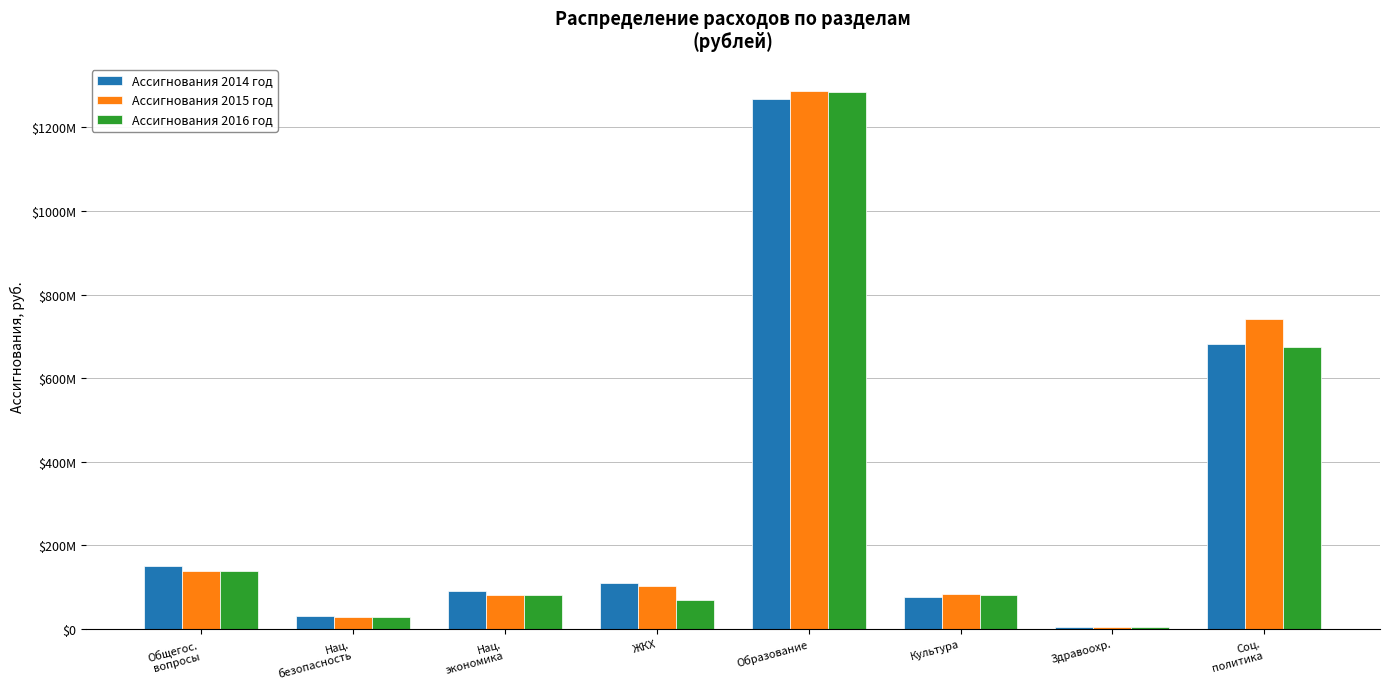

What are all the series names shown in the legend?

Ассигнования 2014 год, Ассигнования 2015 год, Ассигнования 2016 год